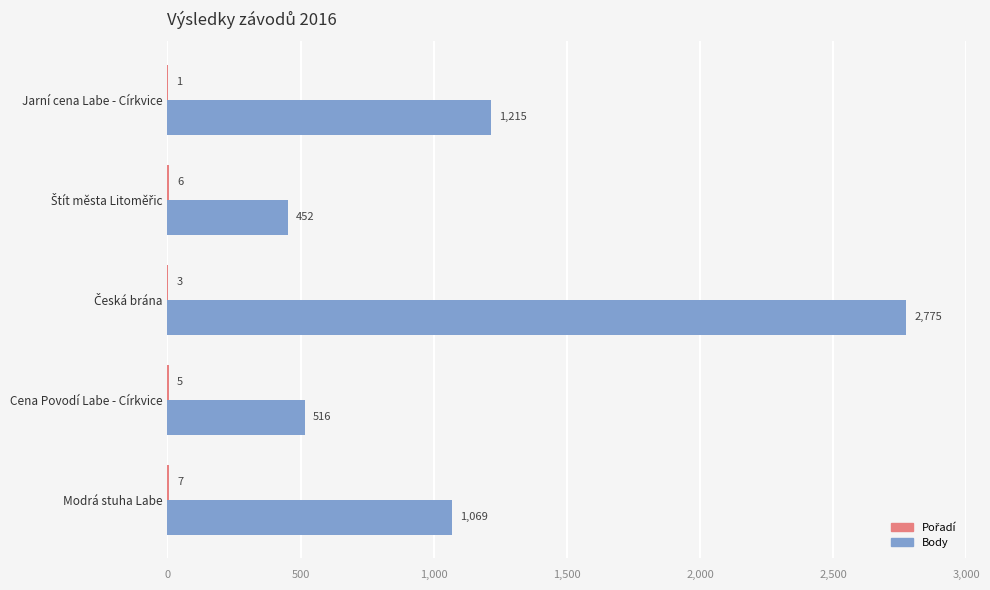

How many data points does each series have?

5